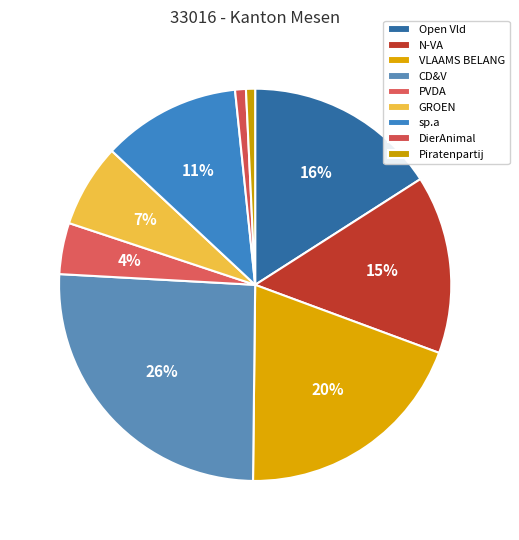

What is the largest slice in the pie chart?

CD&V